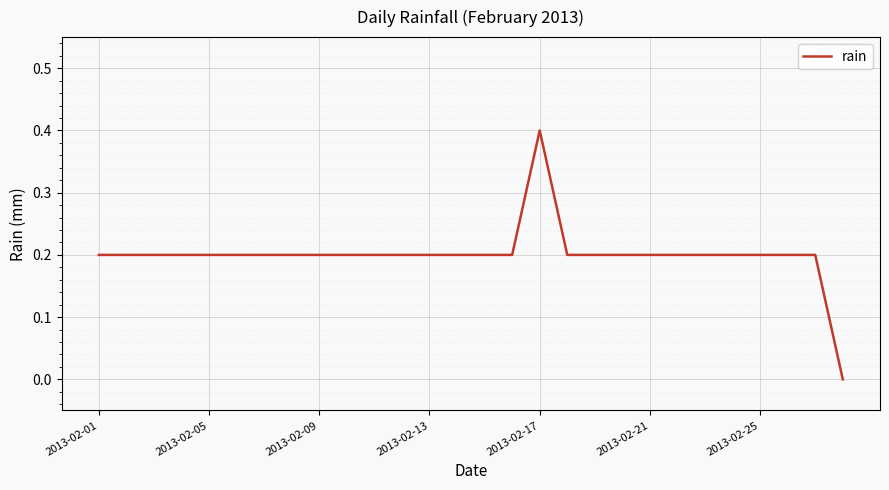

Count the number of data series in this chart.

1